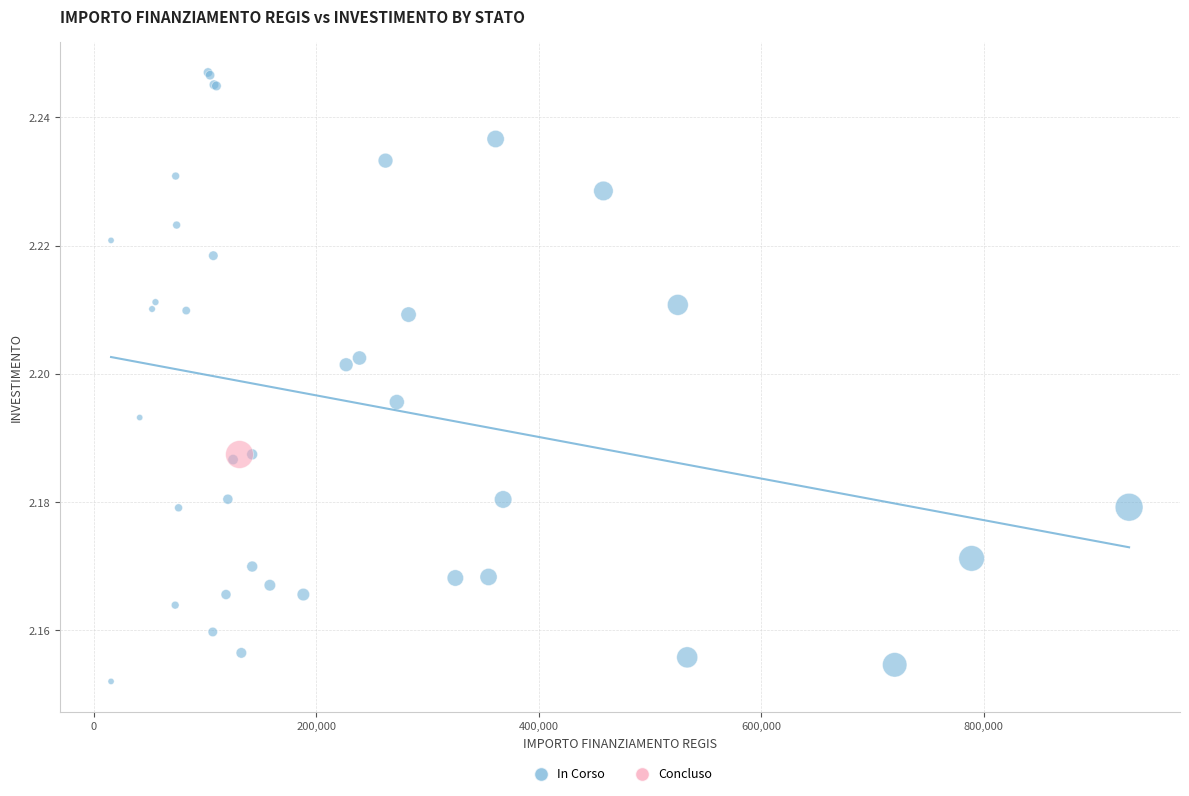

What are all the series names shown in the legend?

In Corso, Concluso